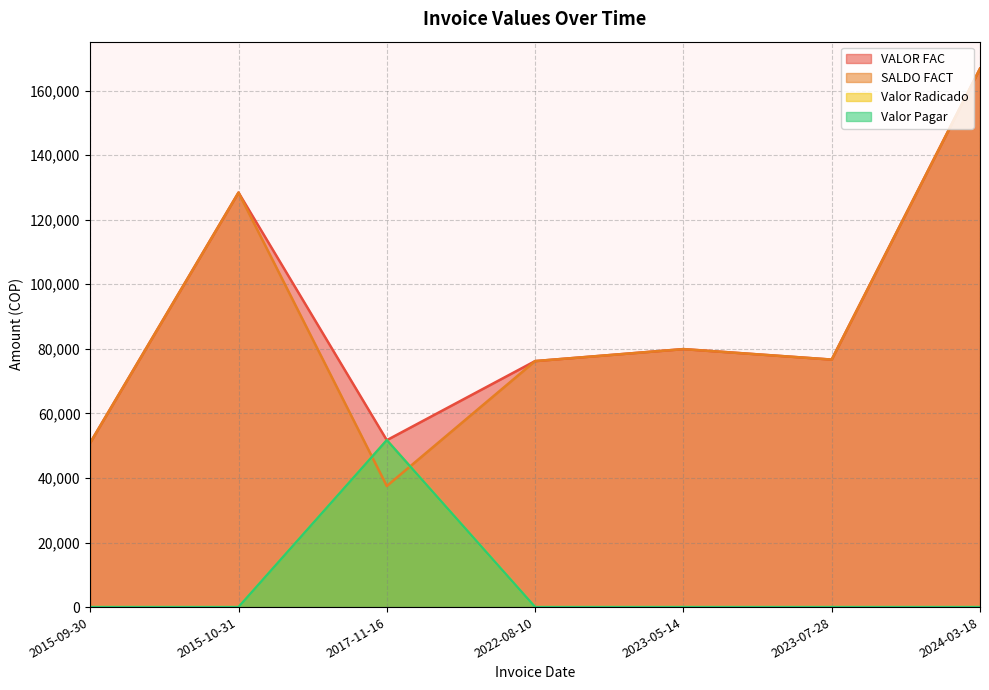

Which category has the highest value in the SALDO FACT series?

2024-03-18